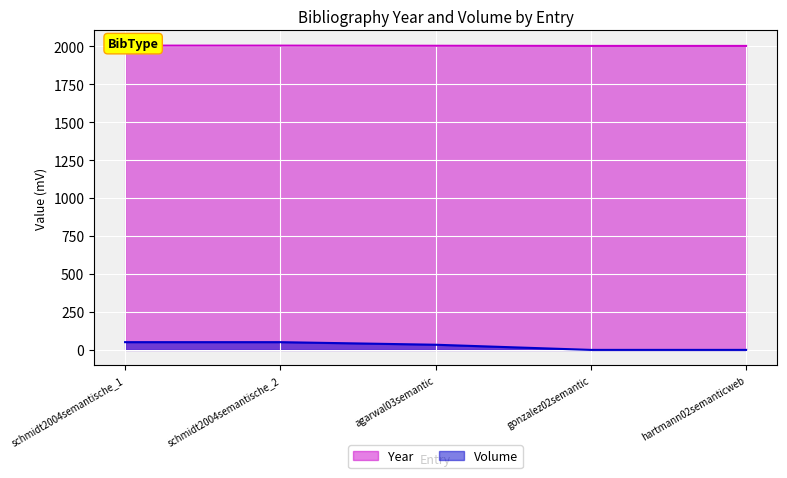

What is the difference between the second highest and minimum values in the Volume series?

51